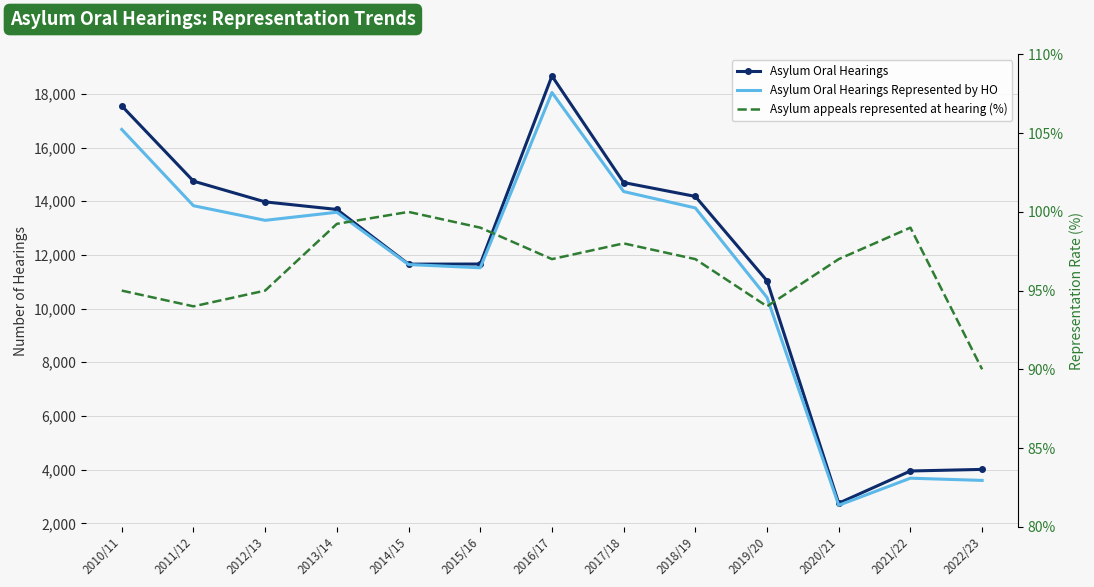

List the labels in order of Asylum Oral Hearings value, largest first.

2016/17, 2010/11, 2011/12, 2017/18, 2018/19, 2012/13, 2013/14, 2015/16, 2014/15, 2019/20, 2022/23, 2021/22, 2020/21